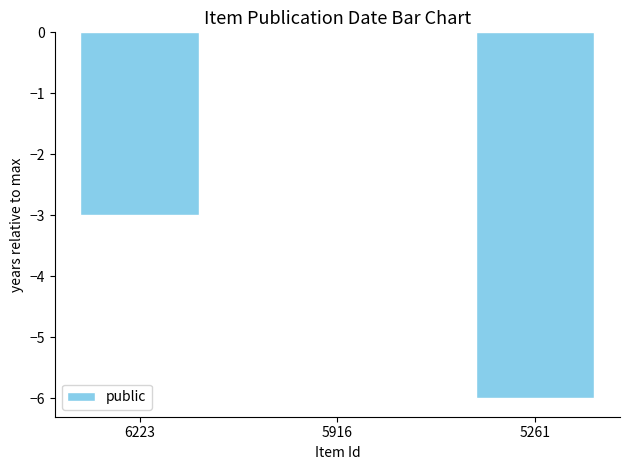

Are the bars horizontal?

No